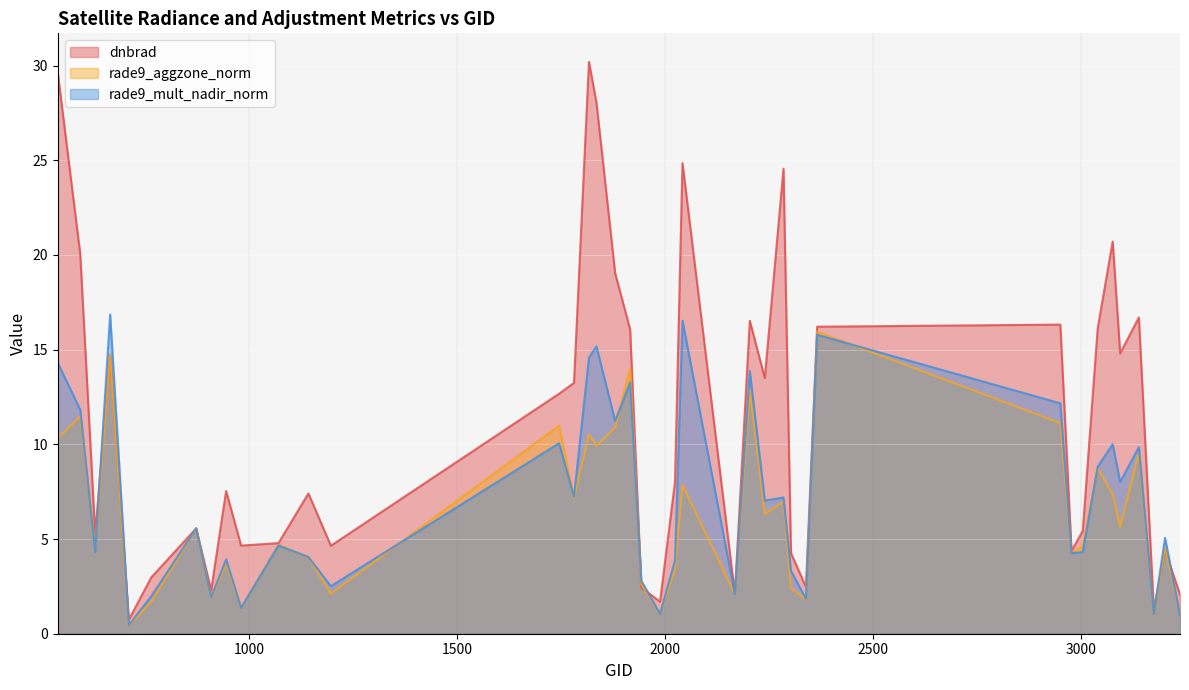

What value does the rade9_aggzone_norm series have at 1988?

1.0